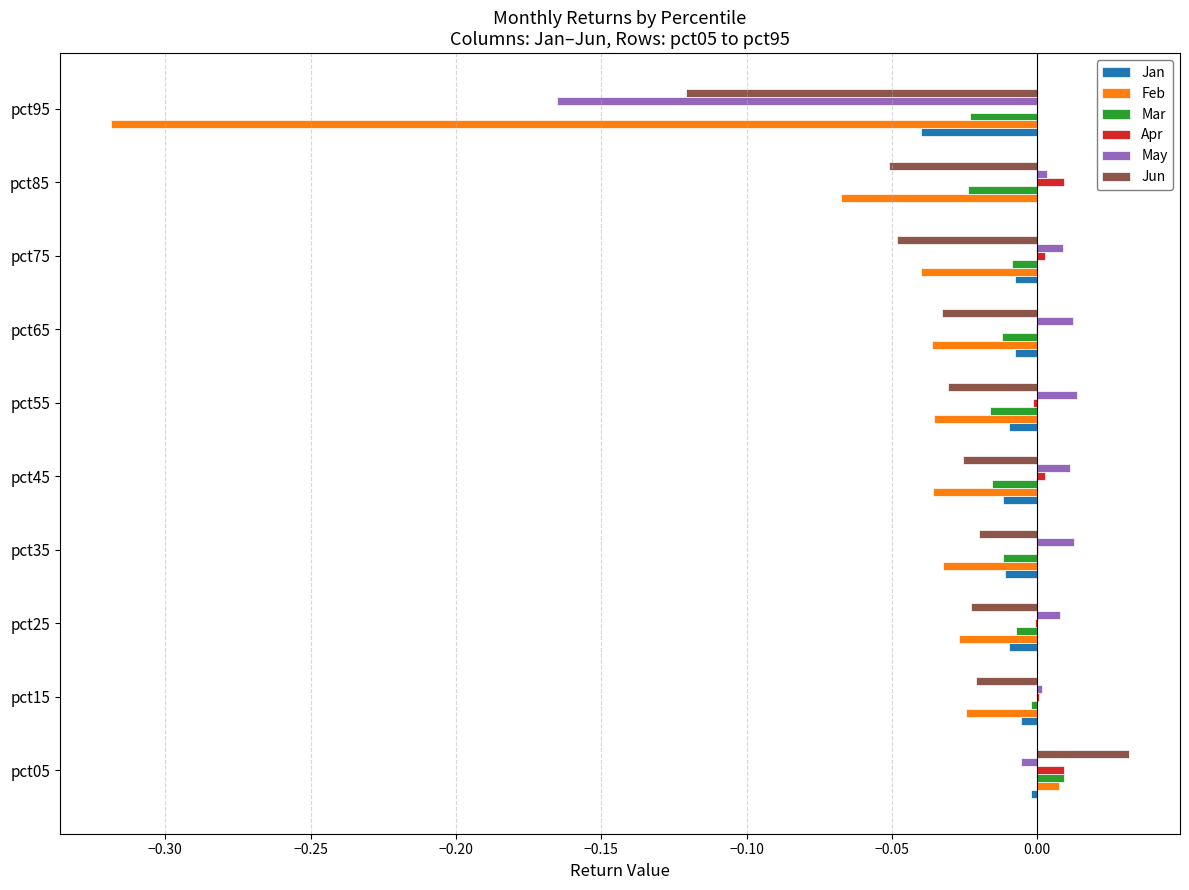

Is the value of Jan at pct85 greater than the value of Feb at pct25?

Yes